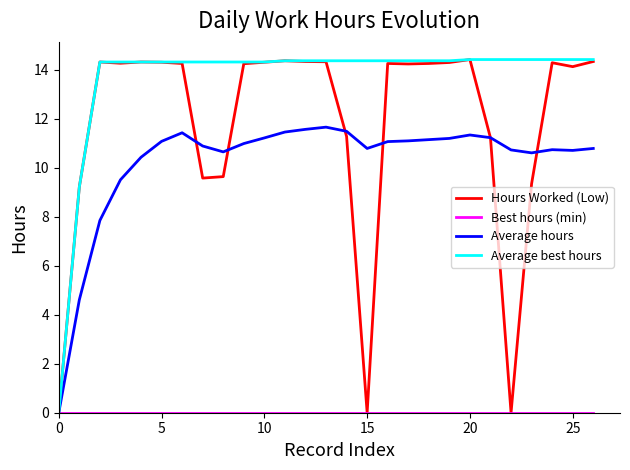

What is the maximum value shown in the chart?

14.4